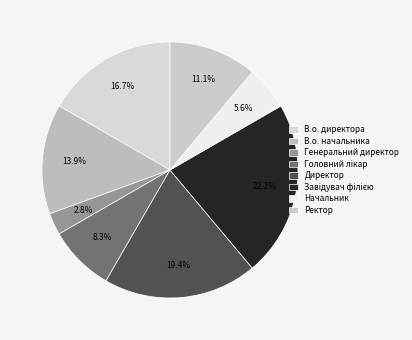

What percentage is the Генеральний директор slice, to the nearest percent?

3%